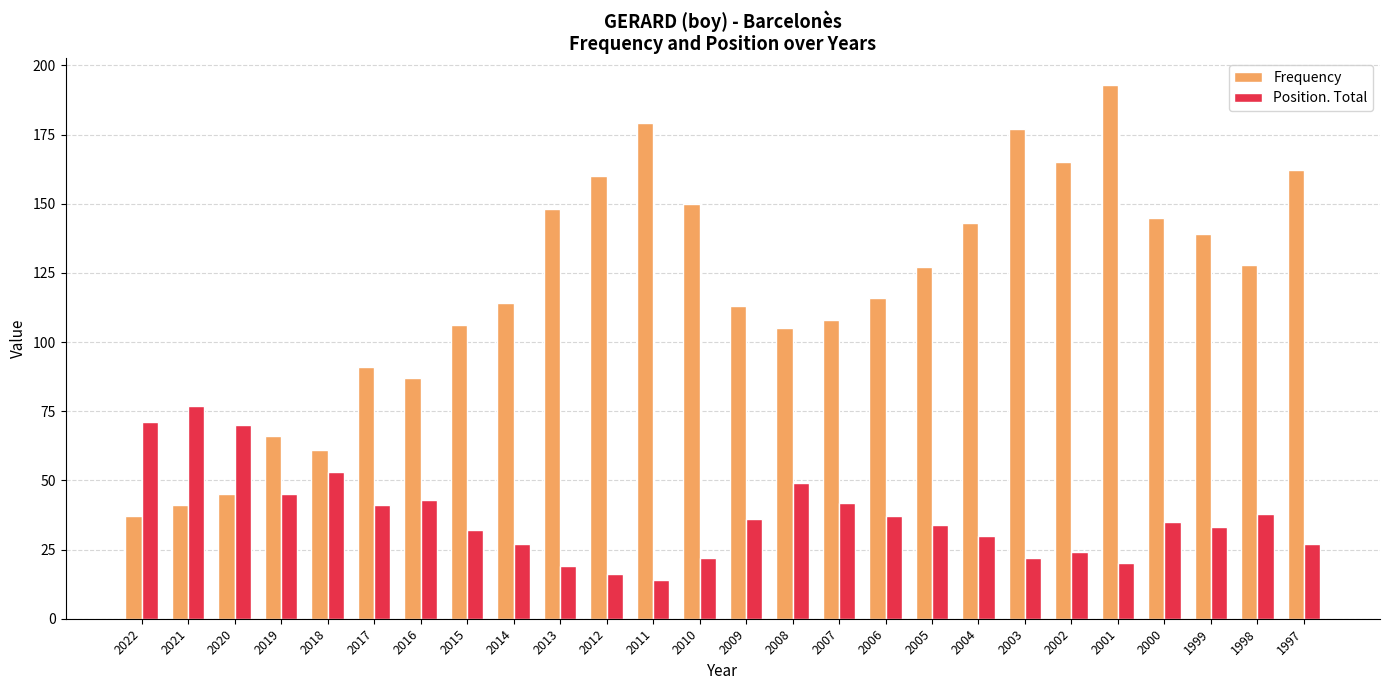

List the series in order of their overall mean, highest first.

Frequency, Position. Total